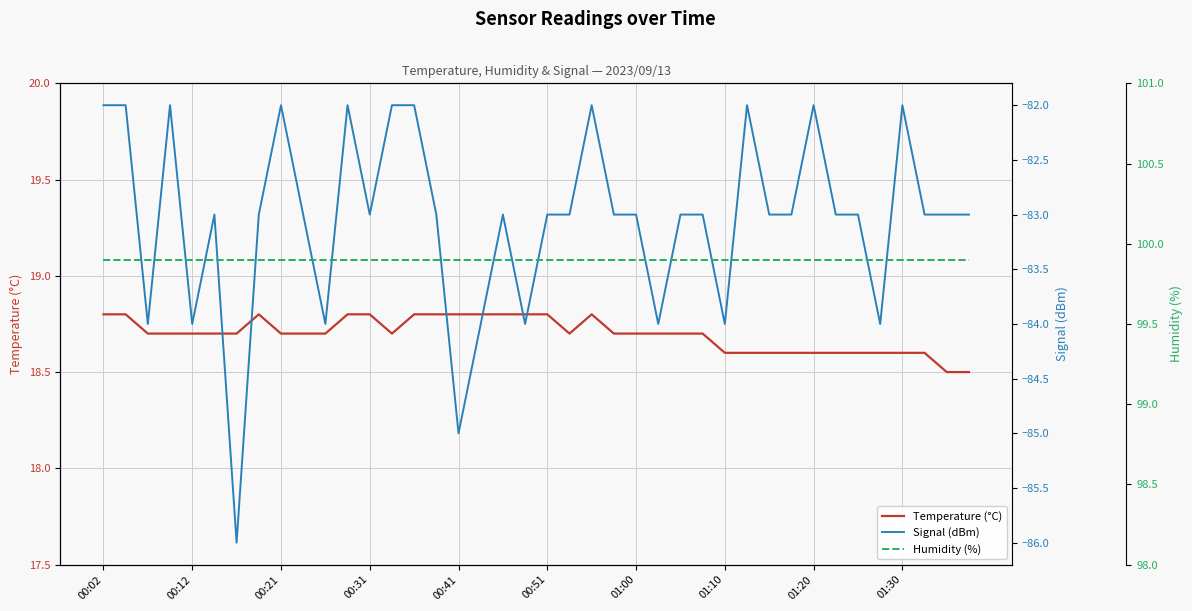

The value of Temperature (°C) at 13 is 18.7. True or false?

True